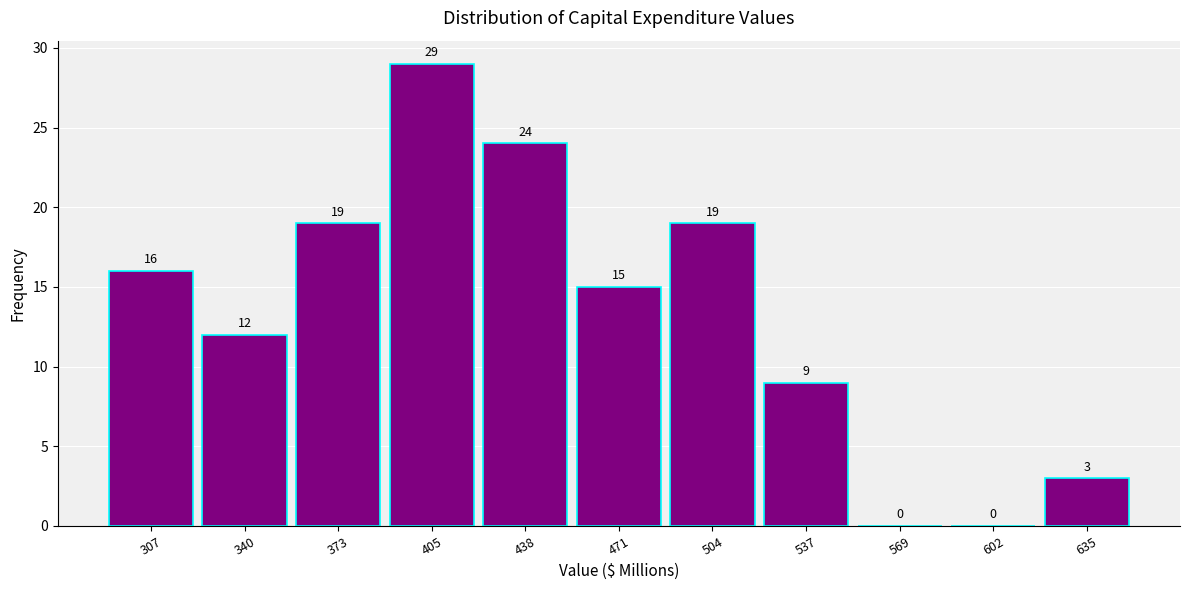

Reading left to right, list every bar in this chart as the range it spans on the x-axis followed by its height. The bar edges are not printed on the chart, so give them approximately, as read against the axis.

290 to 325: 16
325 to 355: 12
355 to 390: 19
390 to 420: 29
420 to 455: 24
455 to 490: 15
490 to 520: 19
520 to 555: 9
555 to 585: 0
585 to 620: 0
620 to 650: 3